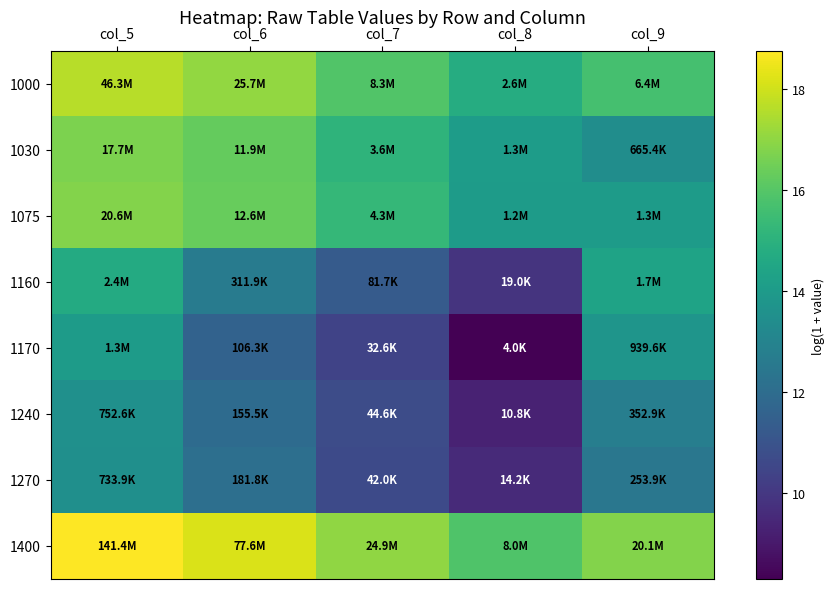

Reading right to left, transcribe all the data shown in this chart.

1000: col_9=15.7	col_8=14.8	col_7=15.9	col_6=17.1	col_5=17.7
1030: col_9=13.4	col_8=14.1	col_7=15.1	col_6=16.3	col_5=16.7
1075: col_9=14.0	col_8=14.0	col_7=15.3	col_6=16.4	col_5=16.8
1160: col_9=14.4	col_8=9.9	col_7=11.3	col_6=12.7	col_5=14.7
1170: col_9=13.8	col_8=8.3	col_7=10.4	col_6=11.6	col_5=14.0
1240: col_9=12.8	col_8=9.3	col_7=10.7	col_6=12.0	col_5=13.5
1270: col_9=12.4	col_8=9.6	col_7=10.6	col_6=12.1	col_5=13.5
1400: col_9=16.8	col_8=15.9	col_7=17.0	col_6=18.2	col_5=18.8